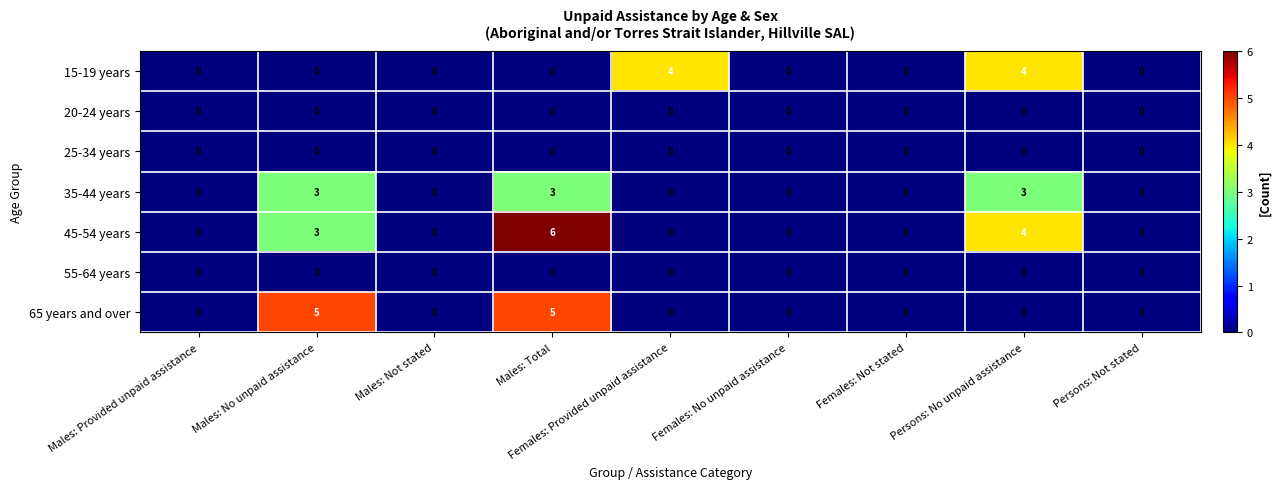

True or false: 15-19 years has a value of 6 at Females: Provided unpaid assistance.

False